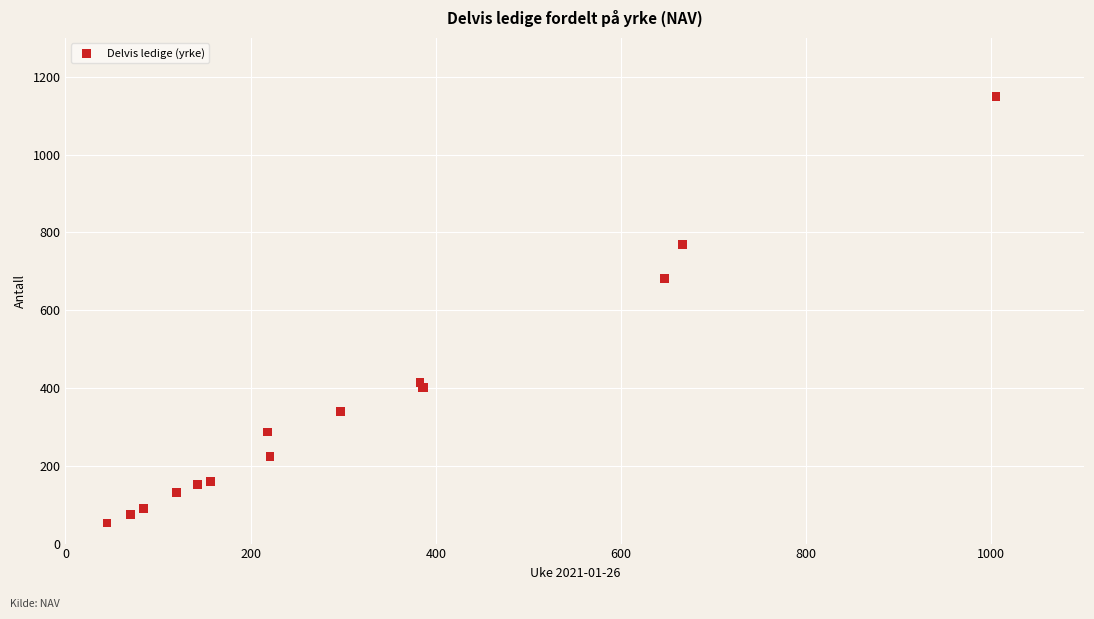

What Y value in the scatter plot is closest to 601?

681